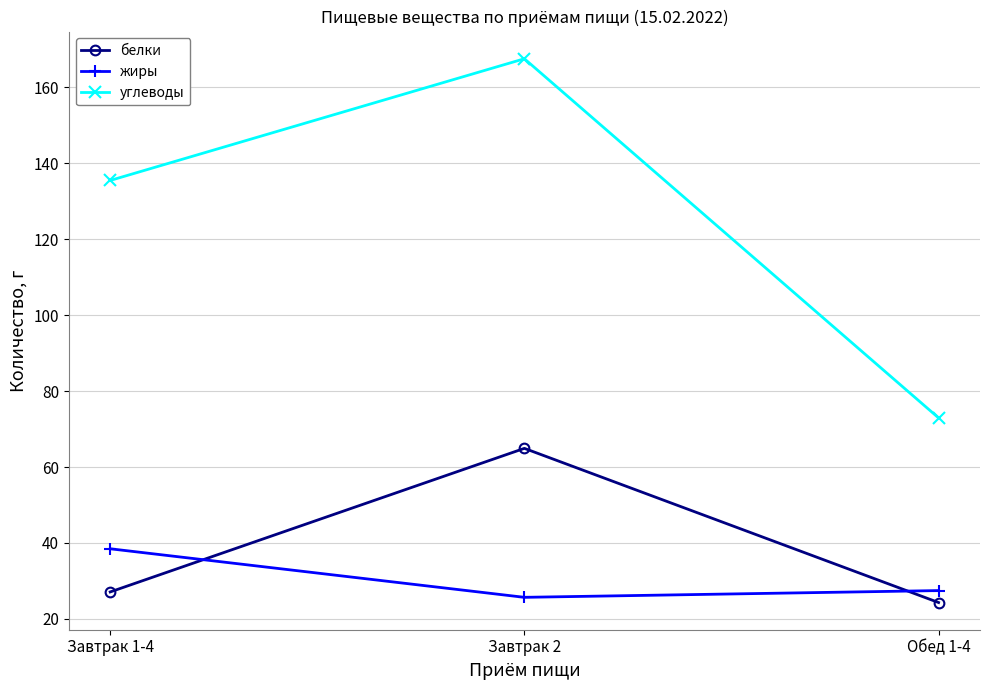

Reading left to right, extract all data points from this chart.

белки: Завтрак 1-4=27.1	Завтрак 2=64.9	Обед 1-4=24.3
жиры: Завтрак 1-4=38.5	Завтрак 2=25.7	Обед 1-4=27.5
углеводы: Завтрак 1-4=135.5	Завтрак 2=167.6	Обед 1-4=72.9